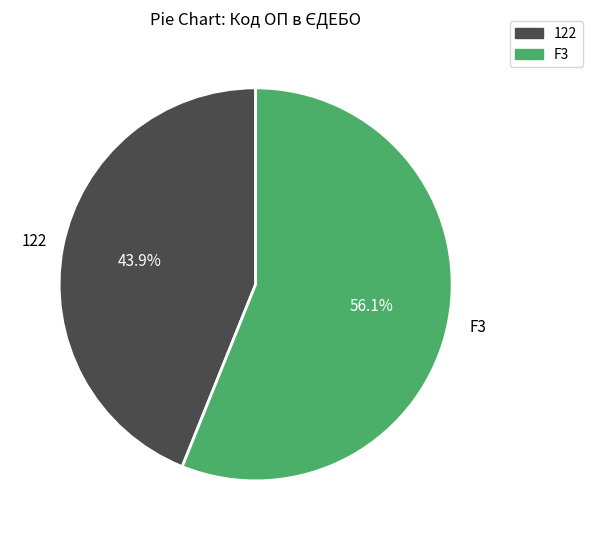

Approximately how many times larger is the value at 122 compared to F3?

0.8